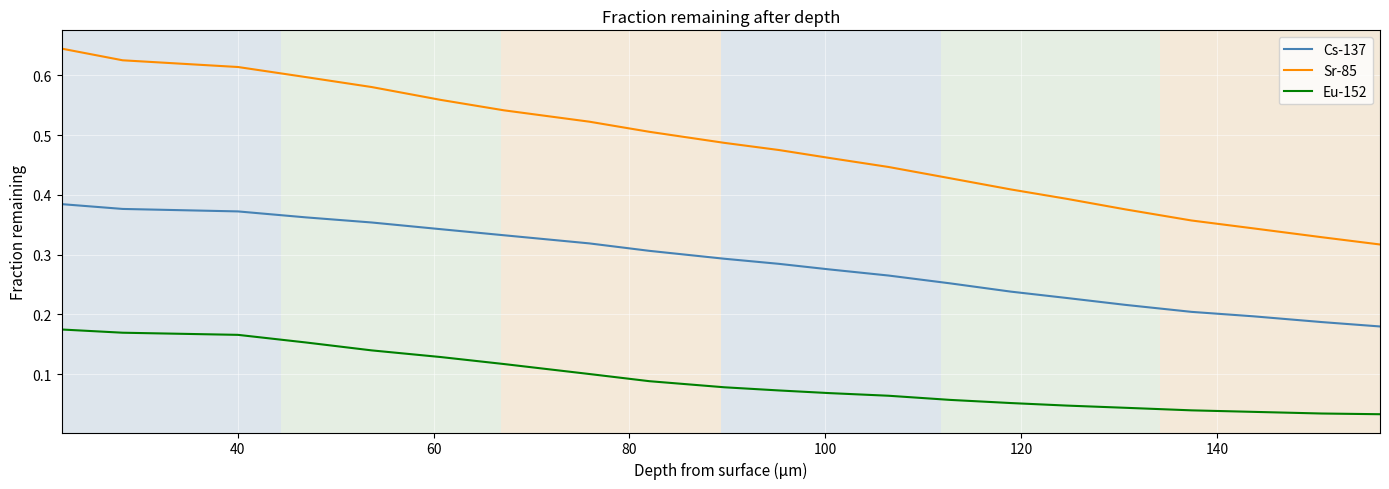

Which series has the largest total across all categories?

Sr-85